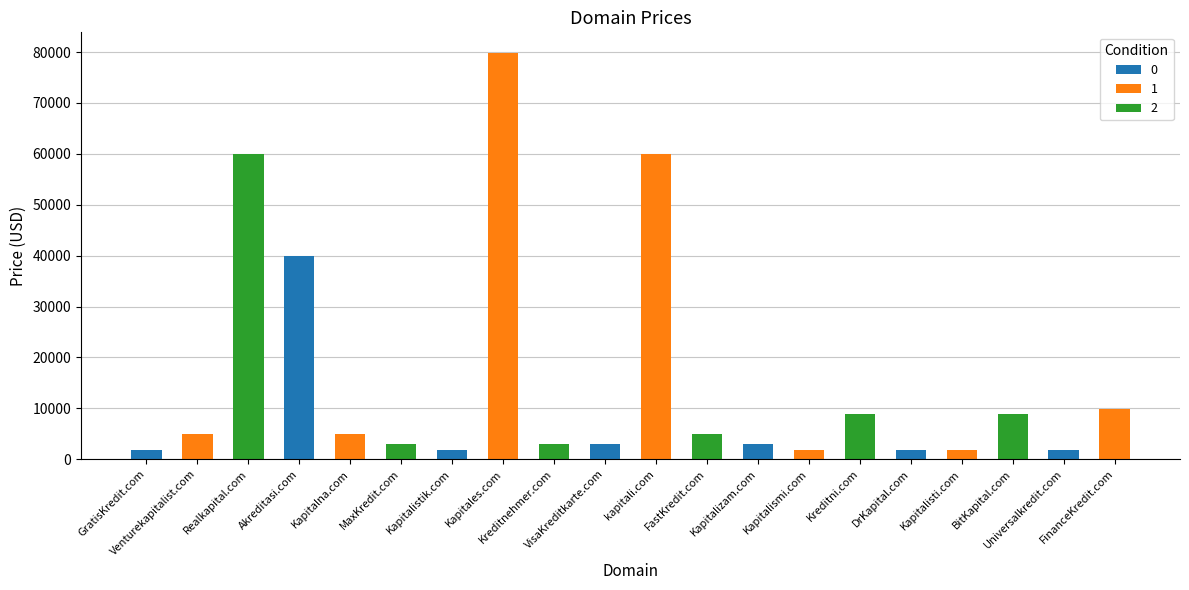

Reading left to right, transcribe all the data shown in this chart.

GratisKredit.com=1888	Venturekapitalist.com=4888	Realkapital.com=59888	Akreditasi.com=39888	Kapitalna.com=4888	MaxKredit.com=2888	Kapitalistik.com=1888	Kapitales.com=79888	Kreditnehmer.com=2888	VisaKreditkarte.com=2888	kapitali.com=59888	FastKredit.com=4888	Kapitalizam.com=2888	Kapitalismi.com=1888	Kreditni.com=8888	DrKapital.com=1888	Kapitalisti.com=1888	BitKapital.com=8888	Universalkredit.com=1888	FinanceKredit.com=9888